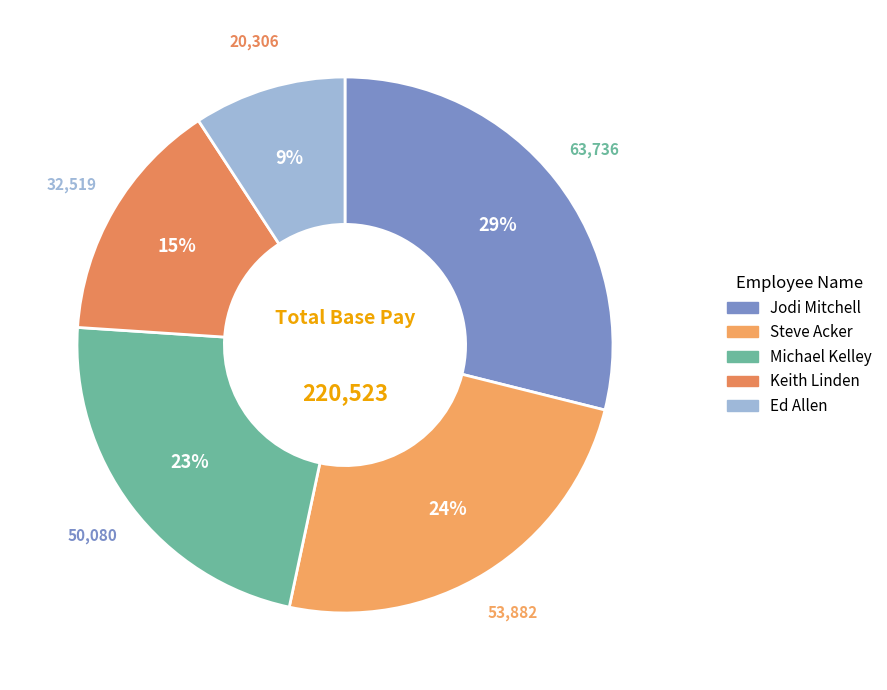

Is Michael Kelley the majority of the pie?

No